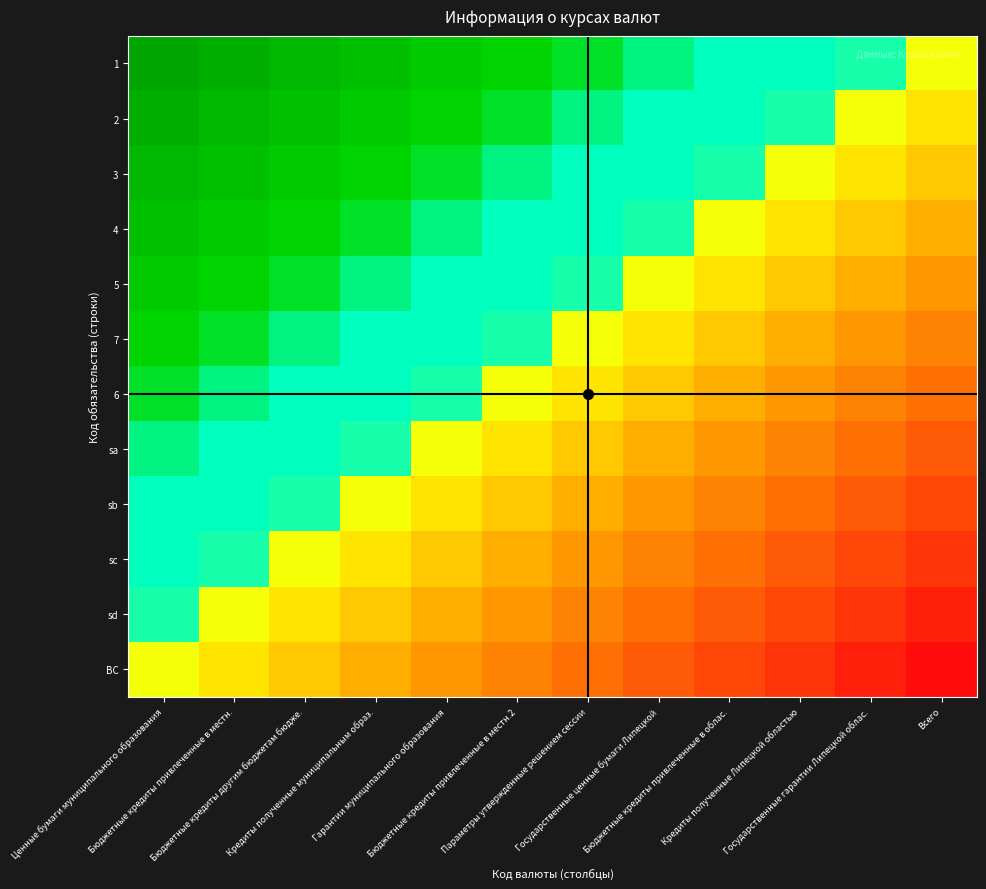

Reading left to right, list all the values displayed in this chart.

1: Ценные бумаги муниципального образования=1.0	Бюджетные кредиты привлеченные в местн.=0.9	Бюджетные кредиты другим бюджетам бюдже.=0.8	Кредиты полученные муниципальным образ.=0.7	Гарантии муниципального образования=0.6	Бюджетные кредиты привлеченные в местн.2=0.5	Параметры утвержденные решением сессии=0.5	Государственные ценные бумаги Липецкой=0.4	Бюджетные кредиты привлеченные в облас.=0.3	Кредиты полученные Липецкой областью=0.2	Государственные гарантии Липецкой облас.=0.1	Всего=0.0
2: Ценные бумаги муниципального образования=0.9	Бюджетные кредиты привлеченные в местн.=0.8	Бюджетные кредиты другим бюджетам бюдже.=0.7	Кредиты полученные муниципальным образ.=0.6	Гарантии муниципального образования=0.5	Бюджетные кредиты привлеченные в местн.2=0.5	Параметры утвержденные решением сессии=0.4	Государственные ценные бумаги Липецкой=0.3	Бюджетные кредиты привлеченные в облас.=0.2	Кредиты полученные Липецкой областью=0.1	Государственные гарантии Липецкой облас.=0.0	Всего=-0.1
3: Ценные бумаги муниципального образования=0.8	Бюджетные кредиты привлеченные в местн.=0.7	Бюджетные кредиты другим бюджетам бюдже.=0.6	Кредиты полученные муниципальным образ.=0.5	Гарантии муниципального образования=0.5	Бюджетные кредиты привлеченные в местн.2=0.4	Параметры утвержденные решением сессии=0.3	Государственные ценные бумаги Липецкой=0.2	Бюджетные кредиты привлеченные в облас.=0.1	Кредиты полученные Липецкой областью=0.0	Государственные гарантии Липецкой облас.=-0.1	Всего=-0.2
4: Ценные бумаги муниципального образования=0.7	Бюджетные кредиты привлеченные в местн.=0.6	Бюджетные кредиты другим бюджетам бюдже.=0.5	Кредиты полученные муниципальным образ.=0.5	Гарантии муниципального образования=0.4	Бюджетные кредиты привлеченные в местн.2=0.3	Параметры утвержденные решением сессии=0.2	Государственные ценные бумаги Липецкой=0.1	Бюджетные кредиты привлеченные в облас.=0.0	Кредиты полученные Липецкой областью=-0.1	Государственные гарантии Липецкой облас.=-0.2	Всего=-0.3
5: Ценные бумаги муниципального образования=0.6	Бюджетные кредиты привлеченные в местн.=0.5	Бюджетные кредиты другим бюджетам бюдже.=0.5	Кредиты полученные муниципальным образ.=0.4	Гарантии муниципального образования=0.3	Бюджетные кредиты привлеченные в местн.2=0.2	Параметры утвержденные решением сессии=0.1	Государственные ценные бумаги Липецкой=0.0	Бюджетные кредиты привлеченные в облас.=-0.1	Кредиты полученные Липецкой областью=-0.2	Государственные гарантии Липецкой облас.=-0.3	Всего=-0.4
7: Ценные бумаги муниципального образования=0.5	Бюджетные кредиты привлеченные в местн.=0.5	Бюджетные кредиты другим бюджетам бюдже.=0.4	Кредиты полученные муниципальным образ.=0.3	Гарантии муниципального образования=0.2	Бюджетные кредиты привлеченные в местн.2=0.1	Параметры утвержденные решением сессии=0.0	Государственные ценные бумаги Липецкой=-0.1	Бюджетные кредиты привлеченные в облас.=-0.2	Кредиты полученные Липецкой областью=-0.3	Государственные гарантии Липецкой облас.=-0.4	Всего=-0.5
6: Ценные бумаги муниципального образования=0.5	Бюджетные кредиты привлеченные в местн.=0.4	Бюджетные кредиты другим бюджетам бюдже.=0.3	Кредиты полученные муниципальным образ.=0.2	Гарантии муниципального образования=0.1	Бюджетные кредиты привлеченные в местн.2=0.0	Параметры утвержденные решением сессии=-0.1	Государственные ценные бумаги Липецкой=-0.2	Бюджетные кредиты привлеченные в облас.=-0.3	Кредиты полученные Липецкой областью=-0.4	Государственные гарантии Липецкой облас.=-0.5	Всего=-0.5
sa: Ценные бумаги муниципального образования=0.4	Бюджетные кредиты привлеченные в местн.=0.3	Бюджетные кредиты другим бюджетам бюдже.=0.2	Кредиты полученные муниципальным образ.=0.1	Гарантии муниципального образования=0.0	Бюджетные кредиты привлеченные в местн.2=-0.1	Параметры утвержденные решением сессии=-0.2	Государственные ценные бумаги Липецкой=-0.3	Бюджетные кредиты привлеченные в облас.=-0.4	Кредиты полученные Липецкой областью=-0.5	Государственные гарантии Липецкой облас.=-0.5	Всего=-0.6
sb: Ценные бумаги муниципального образования=0.3	Бюджетные кредиты привлеченные в местн.=0.2	Бюджетные кредиты другим бюджетам бюдже.=0.1	Кредиты полученные муниципальным образ.=0.0	Гарантии муниципального образования=-0.1	Бюджетные кредиты привлеченные в местн.2=-0.2	Параметры утвержденные решением сессии=-0.3	Государственные ценные бумаги Липецкой=-0.4	Бюджетные кредиты привлеченные в облас.=-0.5	Кредиты полученные Липецкой областью=-0.5	Государственные гарантии Липецкой облас.=-0.6	Всего=-0.7
sc: Ценные бумаги муниципального образования=0.2	Бюджетные кредиты привлеченные в местн.=0.1	Бюджетные кредиты другим бюджетам бюдже.=0.0	Кредиты полученные муниципальным образ.=-0.1	Гарантии муниципального образования=-0.2	Бюджетные кредиты привлеченные в местн.2=-0.3	Параметры утвержденные решением сессии=-0.4	Государственные ценные бумаги Липецкой=-0.5	Бюджетные кредиты привлеченные в облас.=-0.5	Кредиты полученные Липецкой областью=-0.6	Государственные гарантии Липецкой облас.=-0.7	Всего=-0.8
sd: Ценные бумаги муниципального образования=0.1	Бюджетные кредиты привлеченные в местн.=0.0	Бюджетные кредиты другим бюджетам бюдже.=-0.1	Кредиты полученные муниципальным образ.=-0.2	Гарантии муниципального образования=-0.3	Бюджетные кредиты привлеченные в местн.2=-0.4	Параметры утвержденные решением сессии=-0.5	Государственные ценные бумаги Липецкой=-0.5	Бюджетные кредиты привлеченные в облас.=-0.6	Кредиты полученные Липецкой областью=-0.7	Государственные гарантии Липецкой облас.=-0.8	Всего=-0.9
ВС: Ценные бумаги муниципального образования=0.0	Бюджетные кредиты привлеченные в местн.=-0.1	Бюджетные кредиты другим бюджетам бюдже.=-0.2	Кредиты полученные муниципальным образ.=-0.3	Гарантии муниципального образования=-0.4	Бюджетные кредиты привлеченные в местн.2=-0.5	Параметры утвержденные решением сессии=-0.5	Государственные ценные бумаги Липецкой=-0.6	Бюджетные кредиты привлеченные в облас.=-0.7	Кредиты полученные Липецкой областью=-0.8	Государственные гарантии Липецкой облас.=-0.9	Всего=-1.0